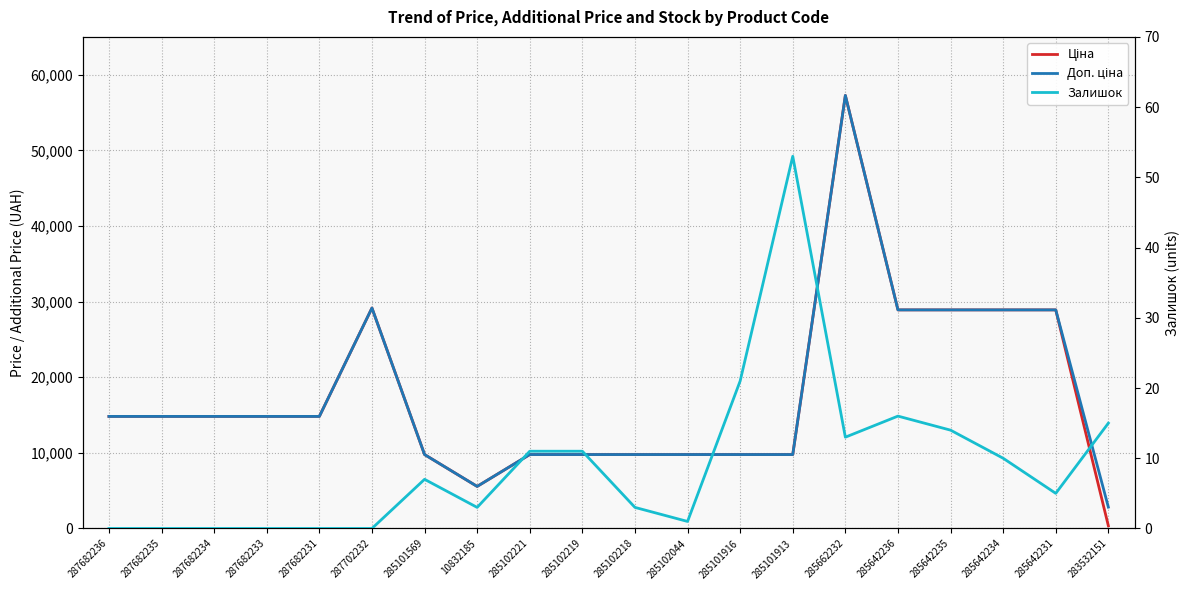

At which category is the sum across all series the highest?

285662232